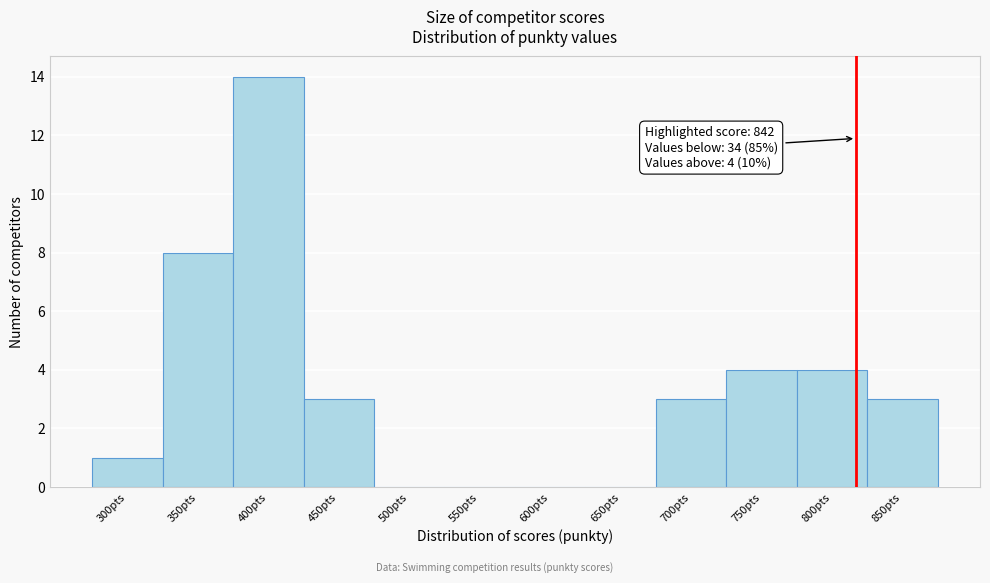

Reading left to right, what are all the values shown in this chart?

300pts=1	350pts=8	400pts=14	450pts=3	500pts=0	550pts=0	600pts=0	650pts=0	700pts=3	750pts=4	800pts=4	850pts=3